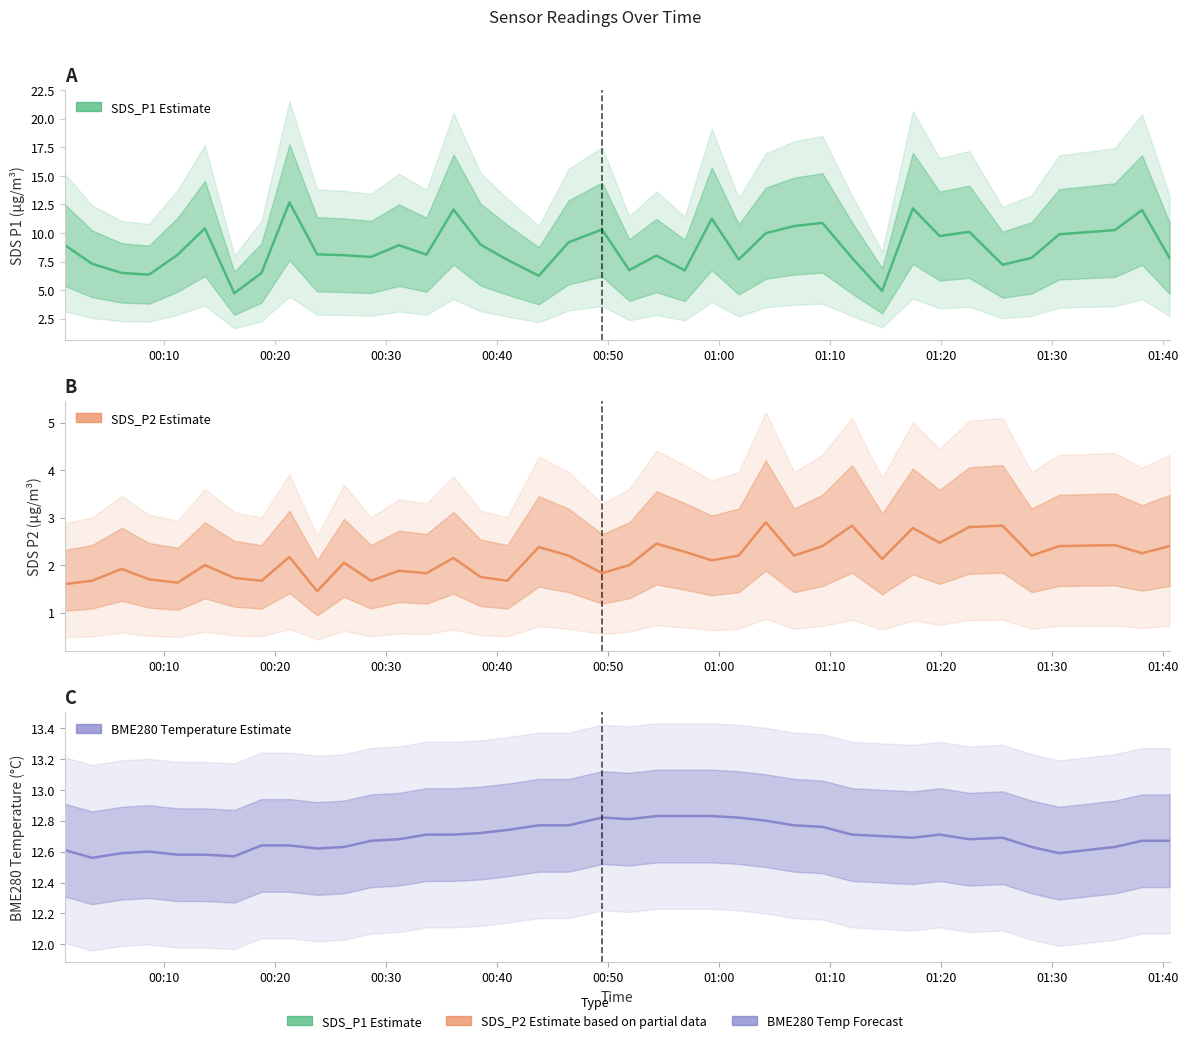

What is the value of the BME280 Temperature mean point at the 2nd from the left?

12.6